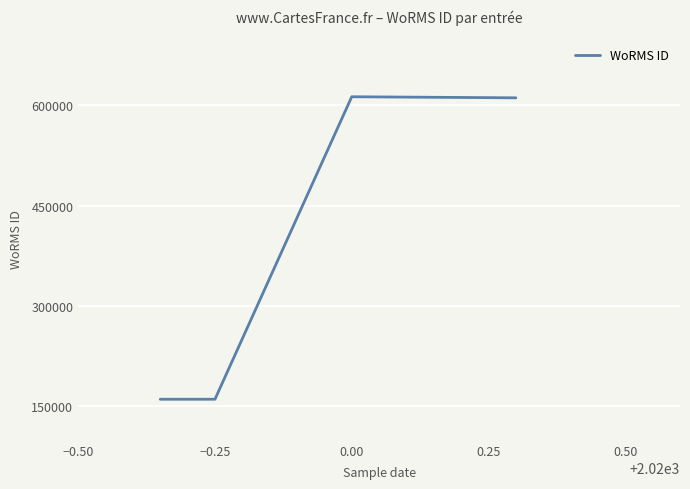

Does the chart display data point markers on the line(s)?

No